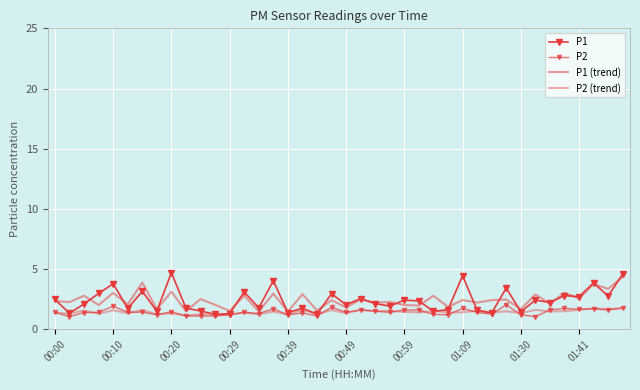

What is the value of the P1 (trend) point at the 31st from the left?

2.4